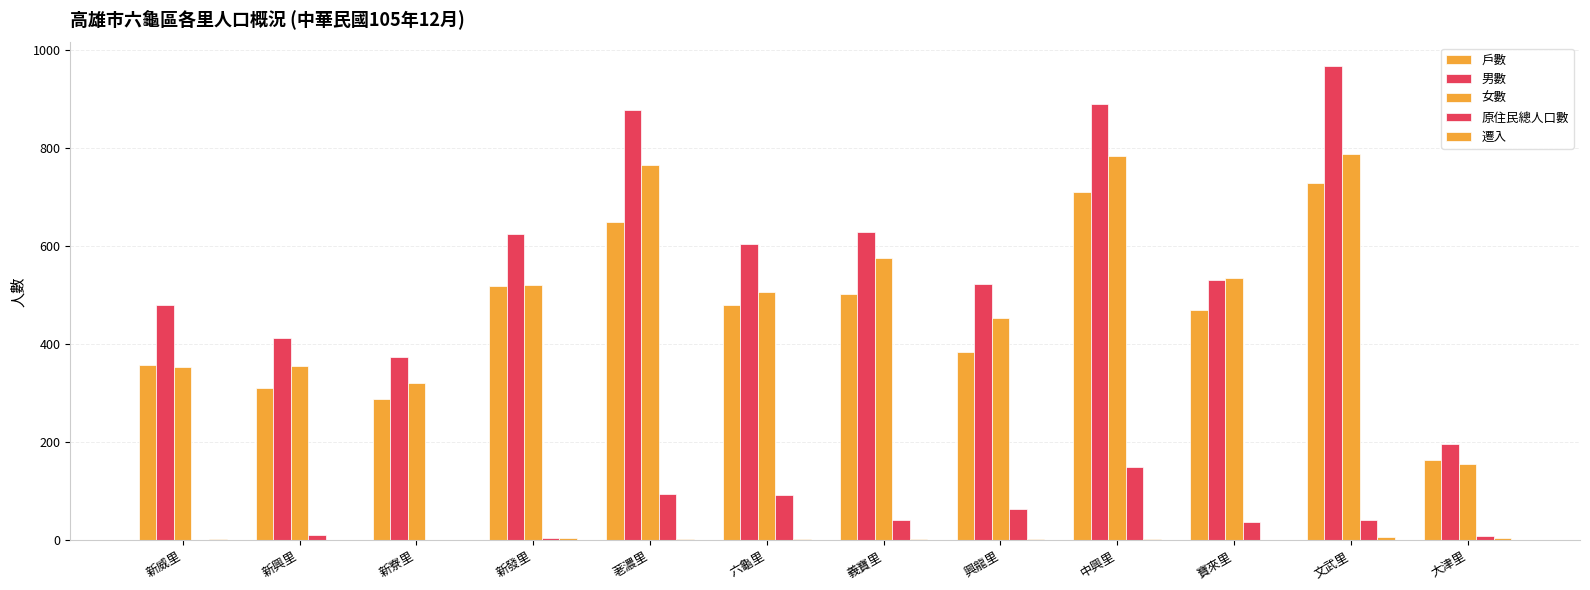

At which label does 原住民總人口數 reach its minimum?

新寮里